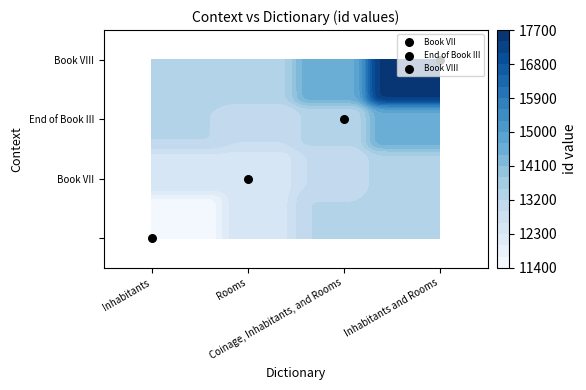

Approximately how many times larger is the value at Book VII compared to ?

1.1